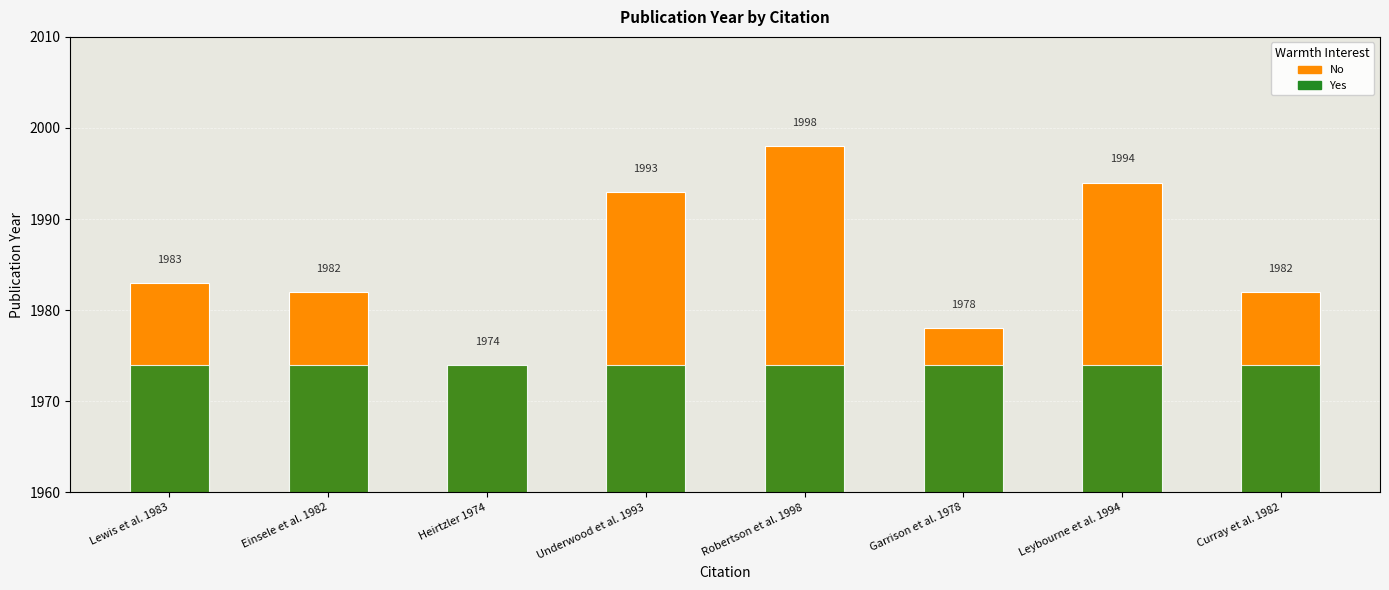

Reading left to right, transcribe all the data shown in this chart.

No: 1983	1982	1974	1993	1998	1978	1994	1982
Yes: 1974	1974	1974	1974	1974	1974	1974	1974